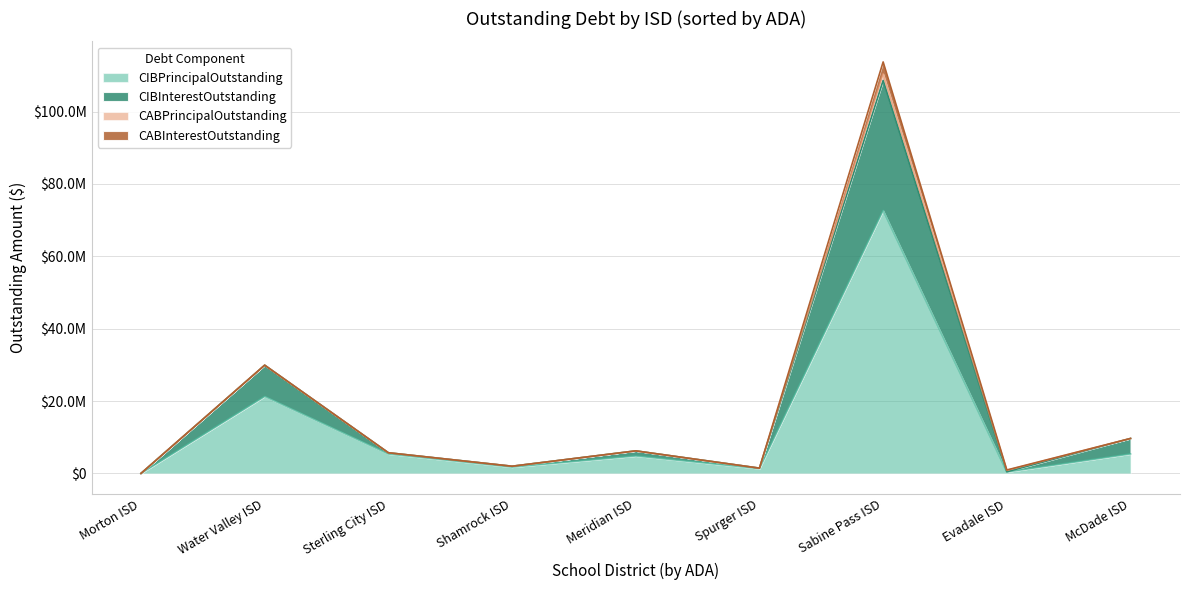

Does the chart have visible grid lines?

Yes